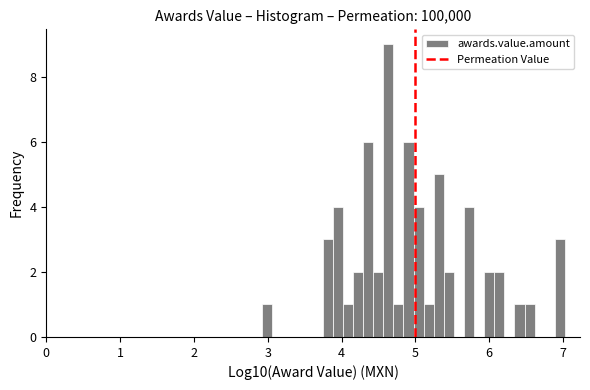

Around what value on the x-axis is the tallest bar? Give the approximate position of its centre, as read against the axis.

4.6